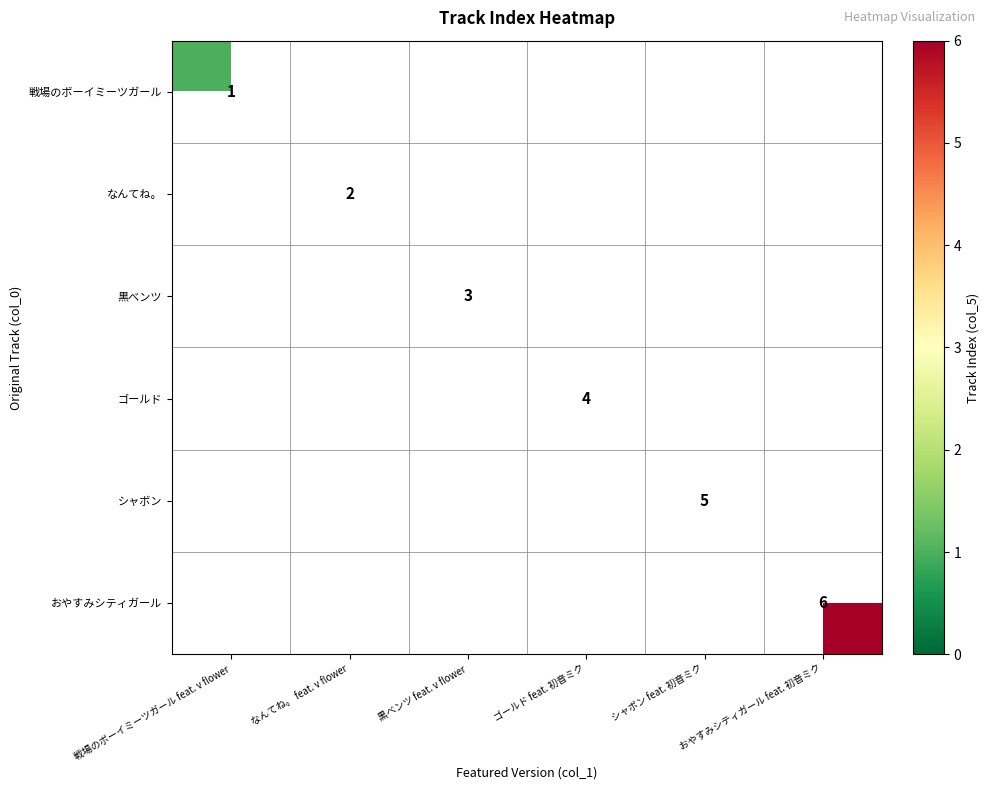

Which label corresponds to the smallest value in the chart?

なんてね。 feat. v flower